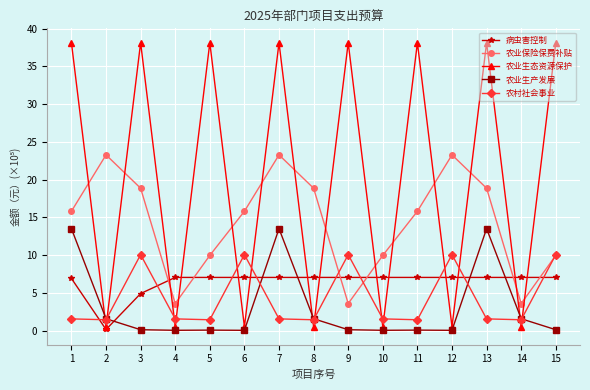

At which category is the sum across all series the highest?

7